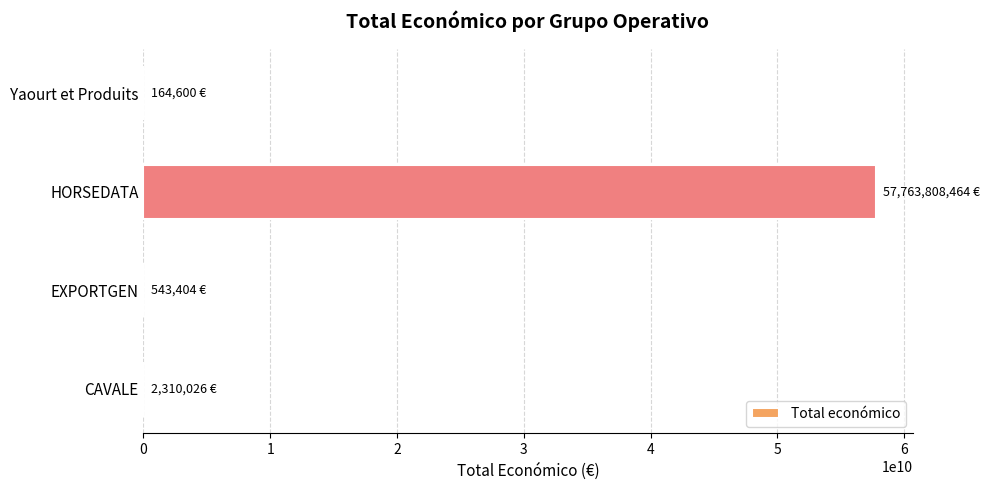

The chart shows a value of 81391640823 at HORSEDATA. True or false?

False